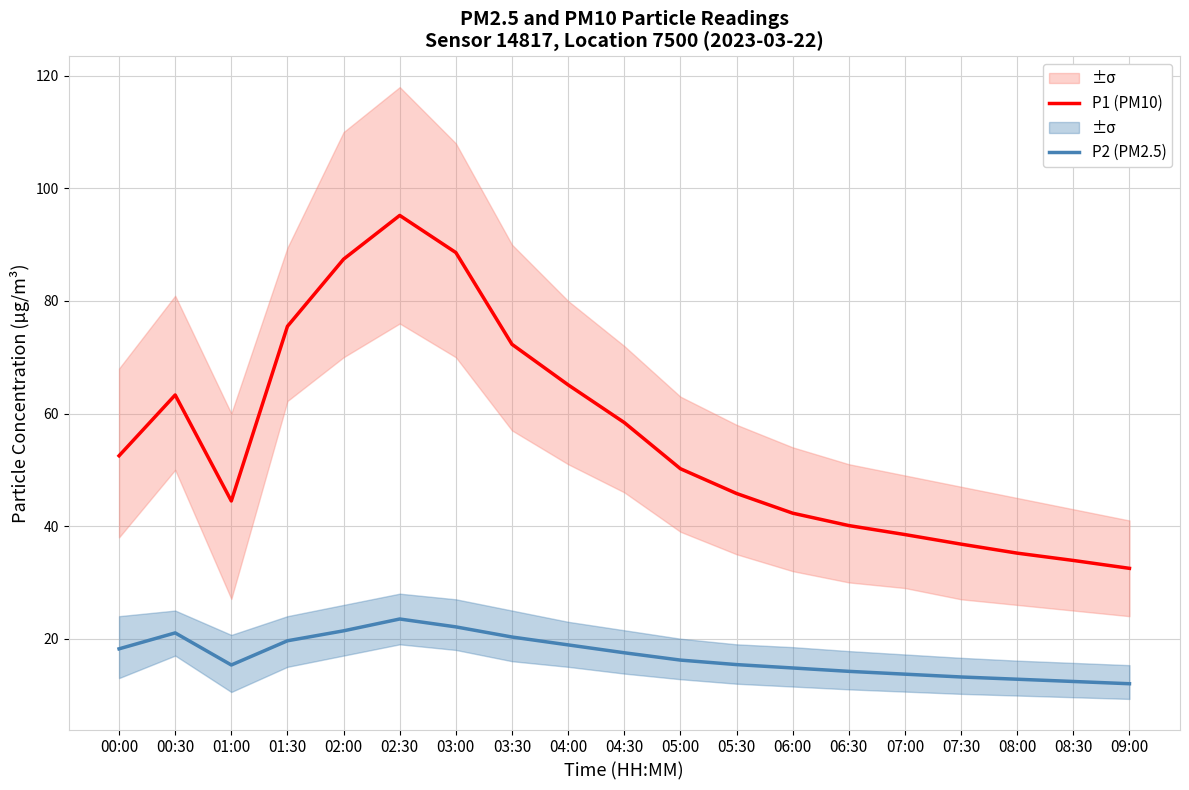

What is the minimum value for P1 (PM10)?

32.5